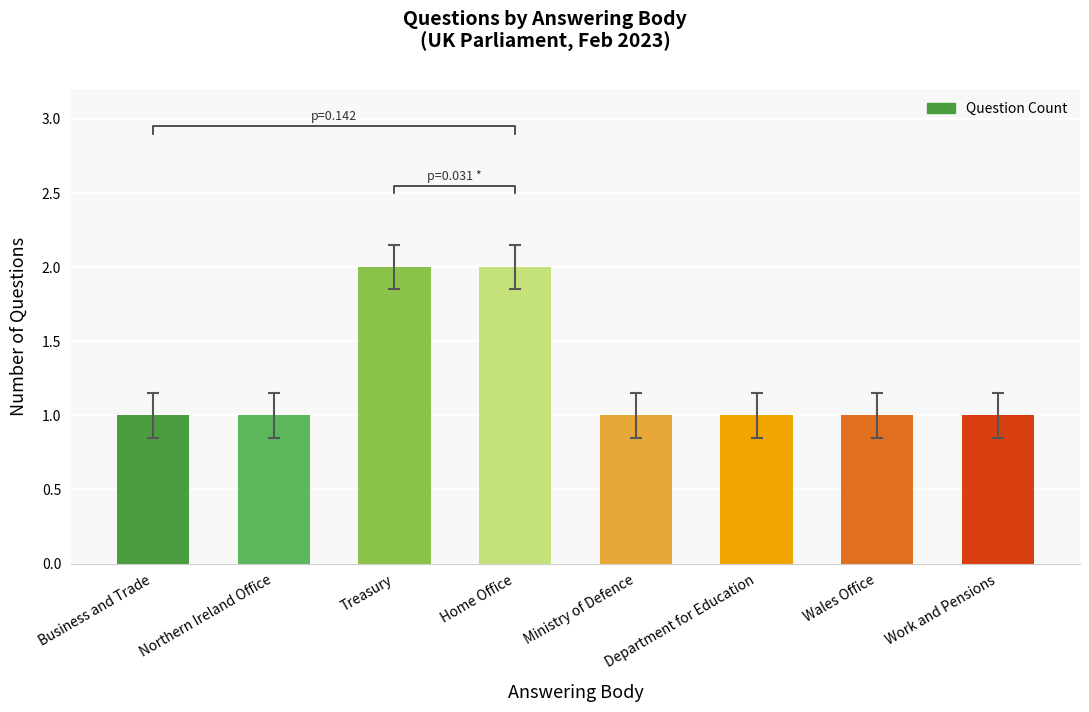

What is the label of the 7th bar from the right?

Northern Ireland Office